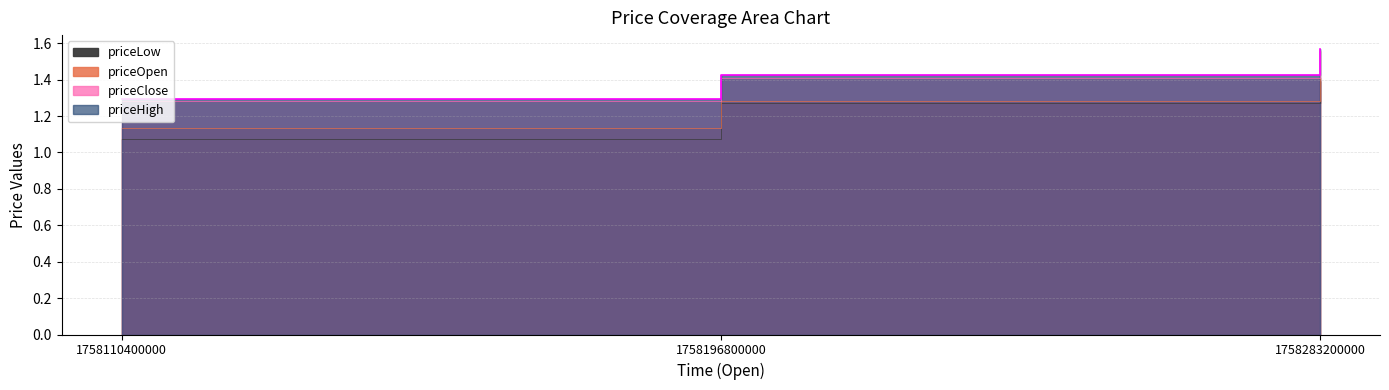

The priceClose series shows 0.7 at 1758110400000. True or false?

False